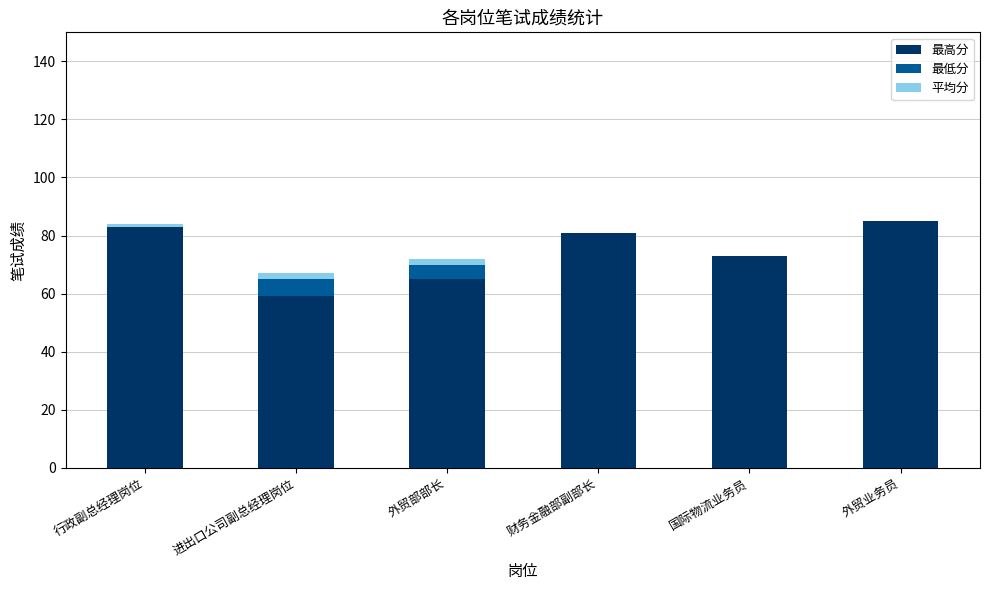

What is the total value across all series at 财务金融部副部长?

81